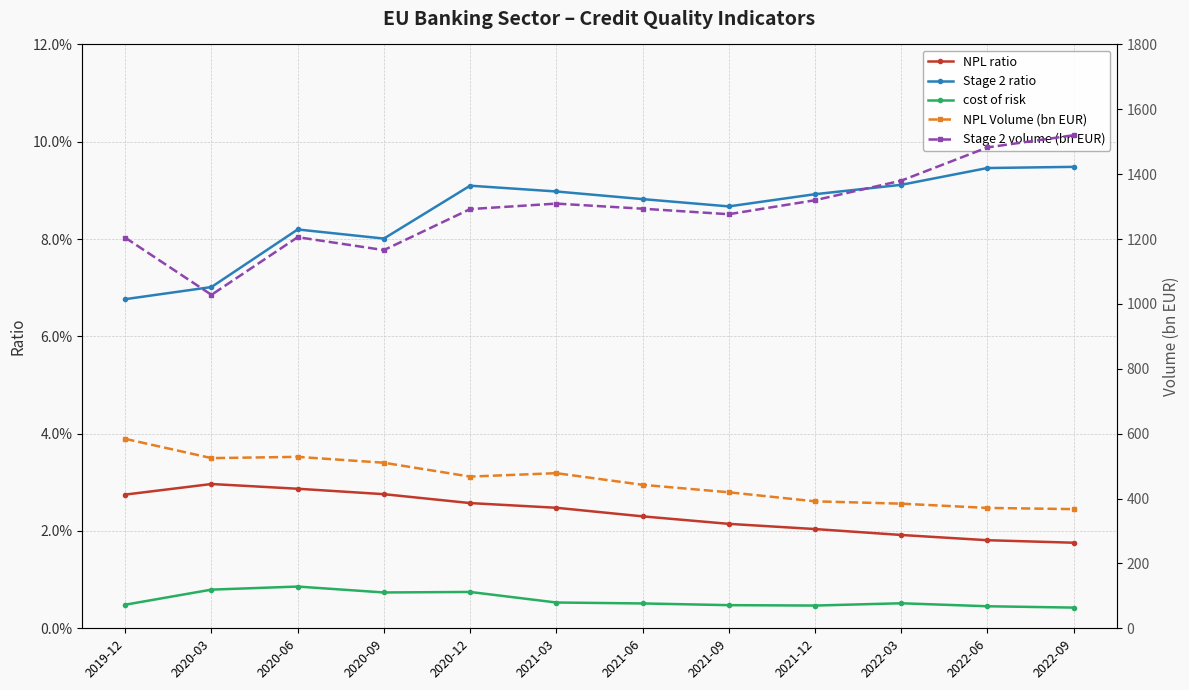

True or false: NPL ratio has more than 2 points higher than both neighbors.

False